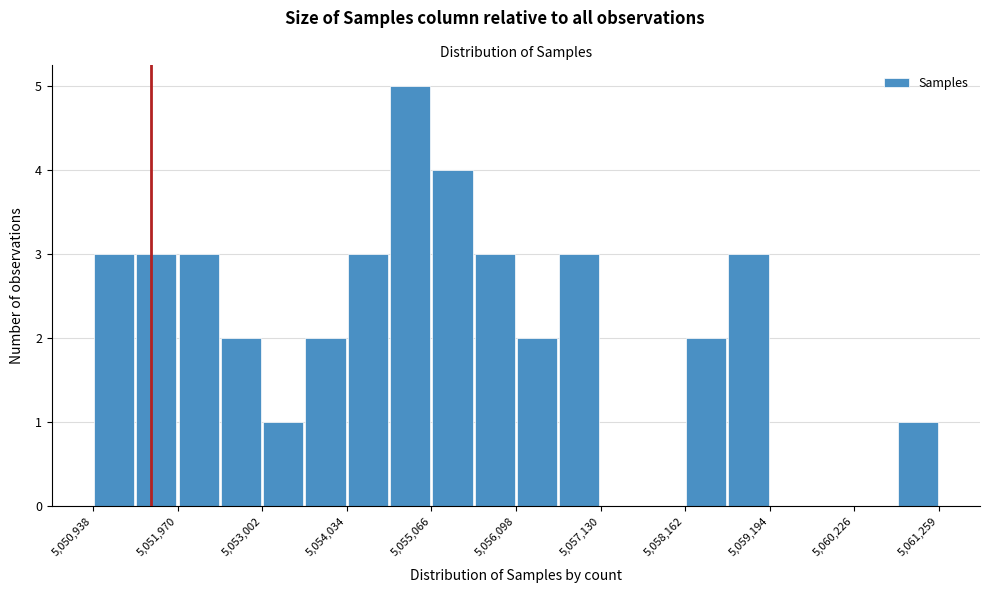

Read against the x-axis, roughly where is the centre of the tallest bar?

5054800